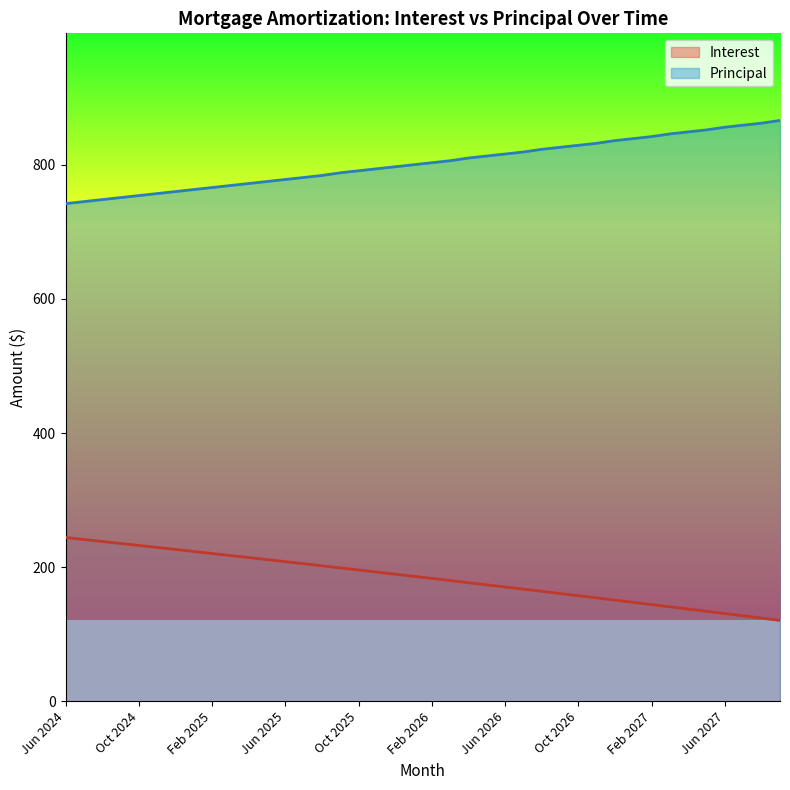

At which category is the sum across all series the highest?

Aug 2026